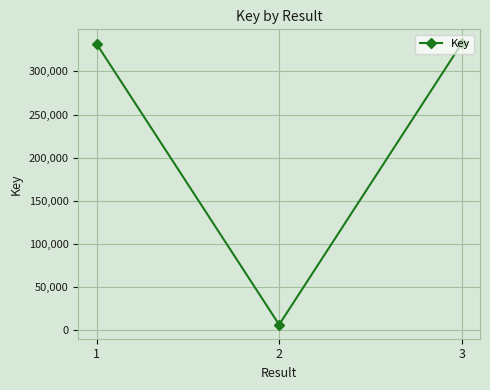

How many lines are shown in the chart?

1